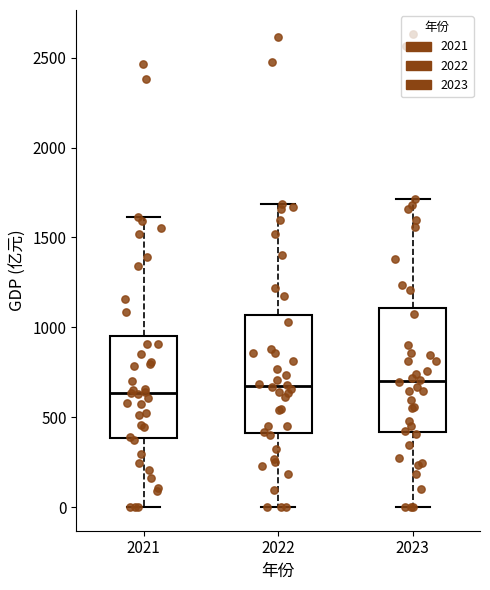

Reading left to right, transcribe this box plot: for each box, give where its median line is, the range the box spans, and where its two whiskers end, as read against the y-axis. The values are not printed on the chart, so give them approximately, as read against the axis.

2021: median 650, box 400 to 950, whiskers 0 to 1600
2022: median 650, box 400 to 1050, whiskers 0 to 1700
2023: median 700, box 400 to 1100, whiskers 0 to 1700